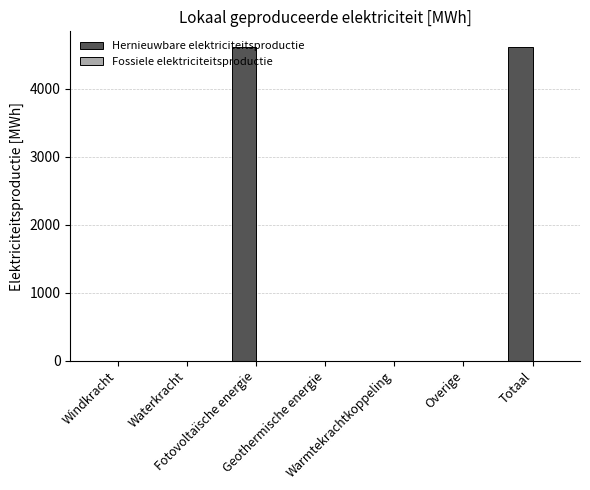

What is the greatest value displayed?

4612.4